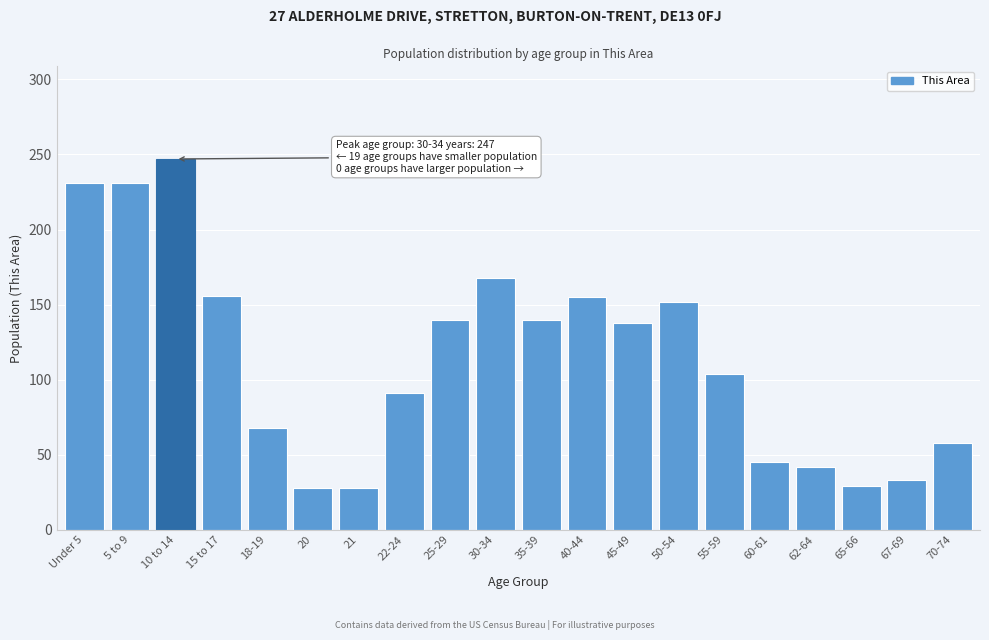

What is the minimum value shown in the chart?

28